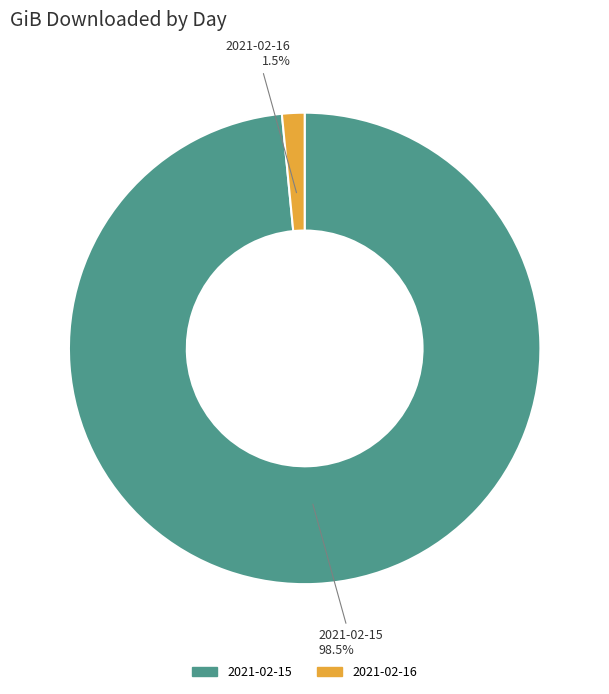

Is there any slice that represents more than half of the pie?

Yes